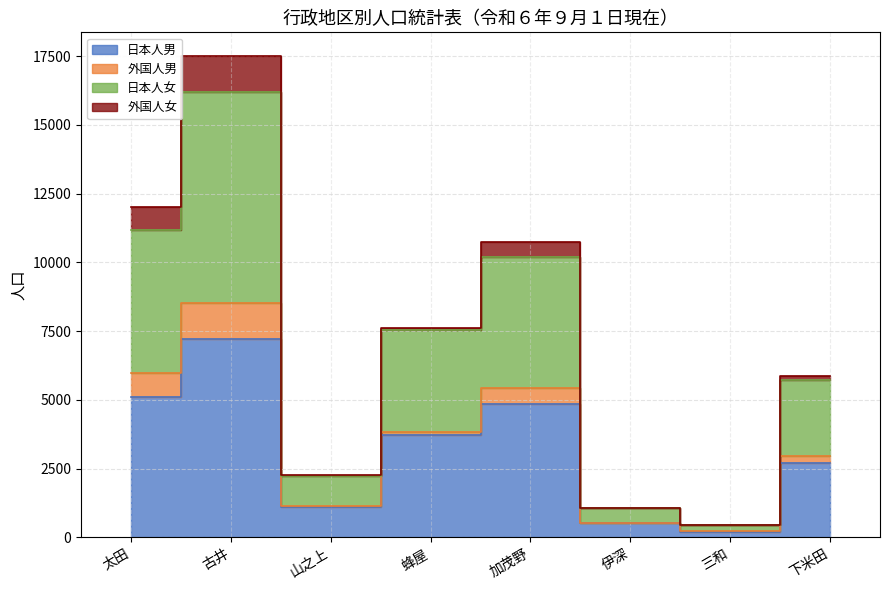

What is the difference between the 日本人男 values at 山之上 and 加茂野?

3762